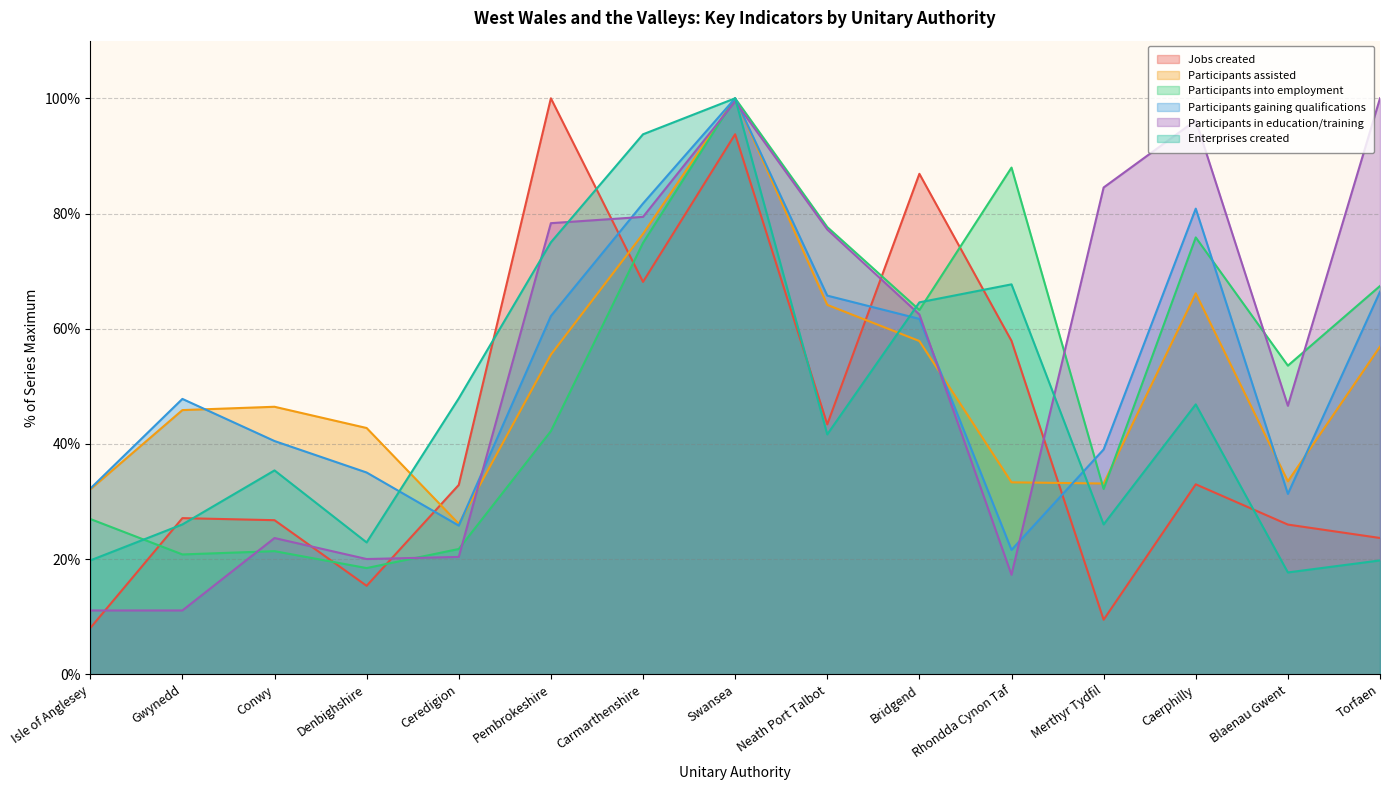

Reading right to left, list all the values displayed in this chart.

Jobs created: Torfaen=23.7	Blaenau Gwent=26.0	Caerphilly=33.0	Merthyr Tydfil=9.5	Rhondda Cynon Taf=57.9	Bridgend=86.9	Neath Port Talbot=43.4	Swansea=93.8	Carmarthenshire=68.1	Pembrokeshire=100.0	Ceredigion=32.9	Denbighshire=15.4	Conwy=26.8	Gwynedd=27.1	Isle of Anglesey=8.1
Participants assisted: Torfaen=56.9	Blaenau Gwent=33.5	Caerphilly=66.1	Merthyr Tydfil=33.1	Rhondda Cynon Taf=33.3	Bridgend=57.9	Neath Port Talbot=64.1	Swansea=100.0	Carmarthenshire=76.5	Pembrokeshire=55.5	Ceredigion=26.2	Denbighshire=42.8	Conwy=46.5	Gwynedd=45.9	Isle of Anglesey=32.1
Participants into employment: Torfaen=67.4	Blaenau Gwent=53.6	Caerphilly=75.9	Merthyr Tydfil=32.2	Rhondda Cynon Taf=88.0	Bridgend=63.3	Neath Port Talbot=77.7	Swansea=100.0	Carmarthenshire=74.9	Pembrokeshire=42.2	Ceredigion=21.8	Denbighshire=18.5	Conwy=21.4	Gwynedd=20.8	Isle of Anglesey=27.0
Participants gaining qualifications: Torfaen=66.4	Blaenau Gwent=31.3	Caerphilly=80.8	Merthyr Tydfil=39.1	Rhondda Cynon Taf=21.6	Bridgend=61.7	Neath Port Talbot=65.8	Swansea=100.0	Carmarthenshire=81.7	Pembrokeshire=62.2	Ceredigion=25.8	Denbighshire=35.1	Conwy=40.5	Gwynedd=47.8	Isle of Anglesey=32.3
Participants in education/training: Torfaen=100.0	Blaenau Gwent=46.6	Caerphilly=96.2	Merthyr Tydfil=84.5	Rhondda Cynon Taf=17.3	Bridgend=62.5	Neath Port Talbot=77.2	Swansea=99.5	Carmarthenshire=79.4	Pembrokeshire=78.3	Ceredigion=20.4	Denbighshire=20.0	Conwy=23.7	Gwynedd=11.1	Isle of Anglesey=11.1
Enterprises created: Torfaen=19.8	Blaenau Gwent=17.7	Caerphilly=46.9	Merthyr Tydfil=26.0	Rhondda Cynon Taf=67.7	Bridgend=64.6	Neath Port Talbot=41.7	Swansea=100.0	Carmarthenshire=93.8	Pembrokeshire=75.0	Ceredigion=47.9	Denbighshire=22.9	Conwy=35.4	Gwynedd=26.0	Isle of Anglesey=19.8